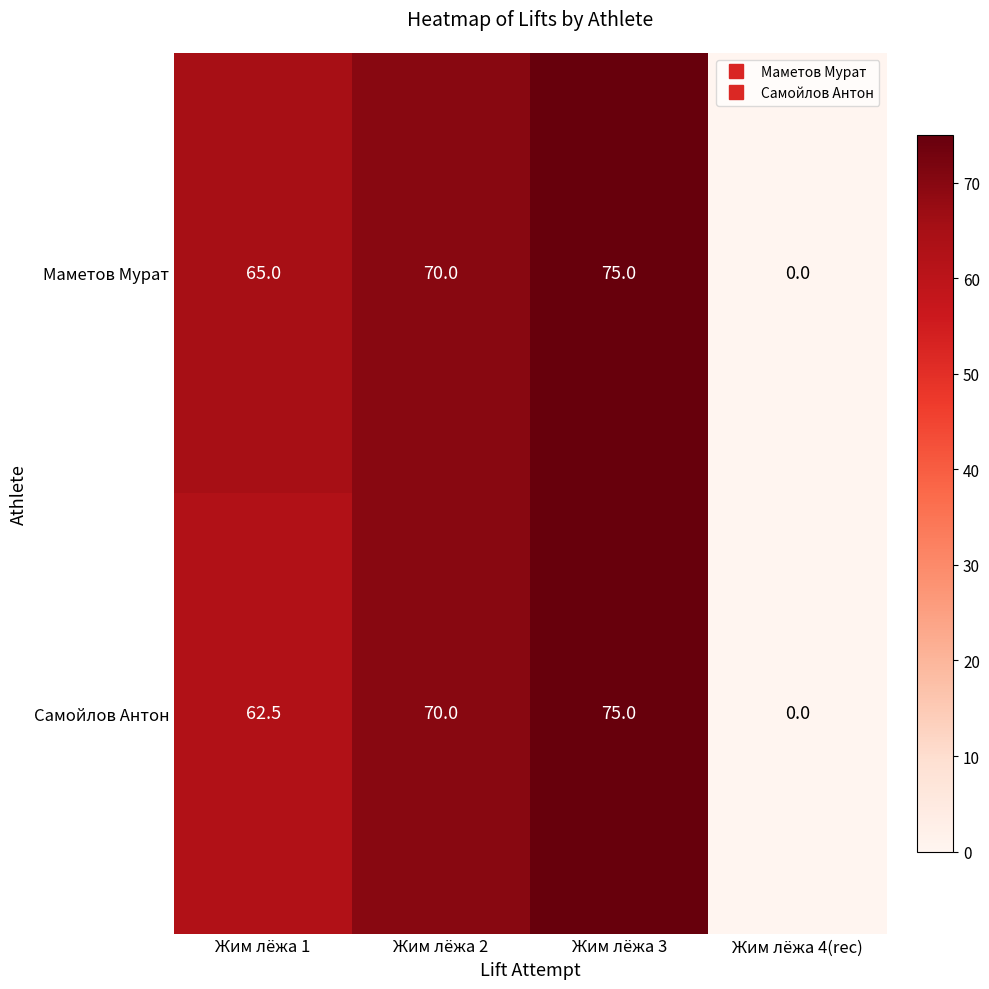

List the series in order of their overall mean, highest first.

Маметов Мурат, Самойлов Антон